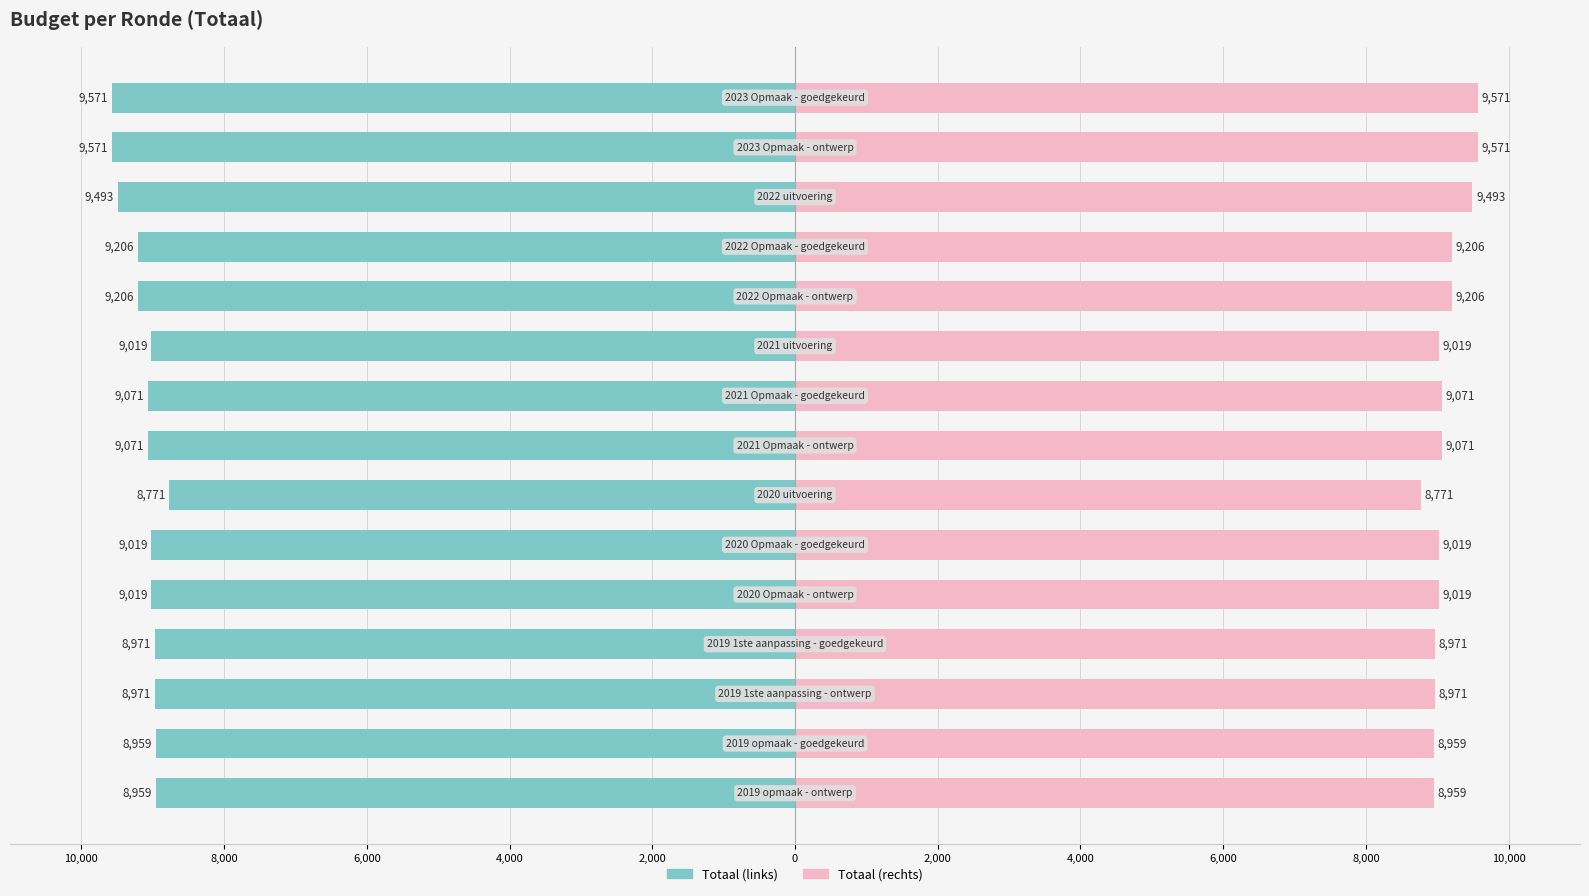

Are the bars grouped side by side (vs. stacked)?

Yes